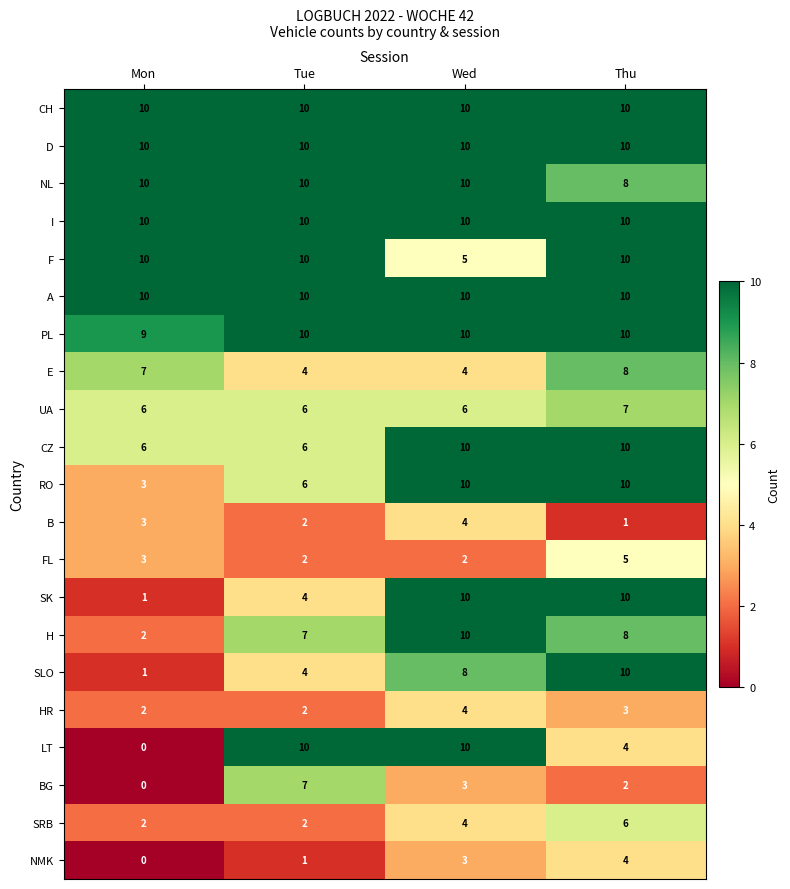

The value of CZ at Tue is 6. True or false?

True